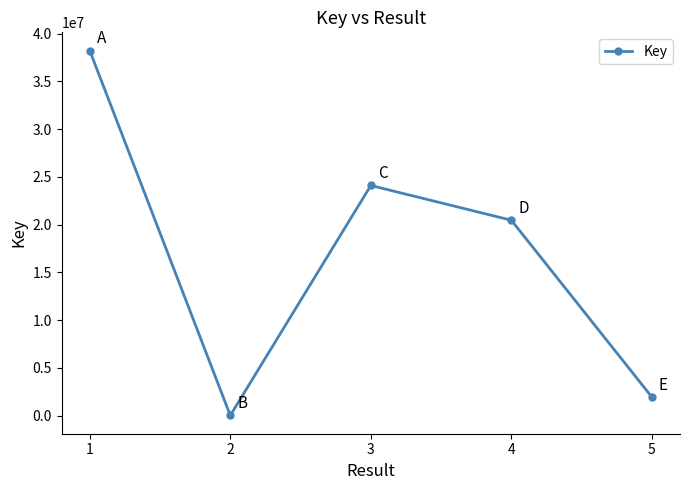

Rank the categories by value from highest to lowest.

1, 3, 4, 5, 2